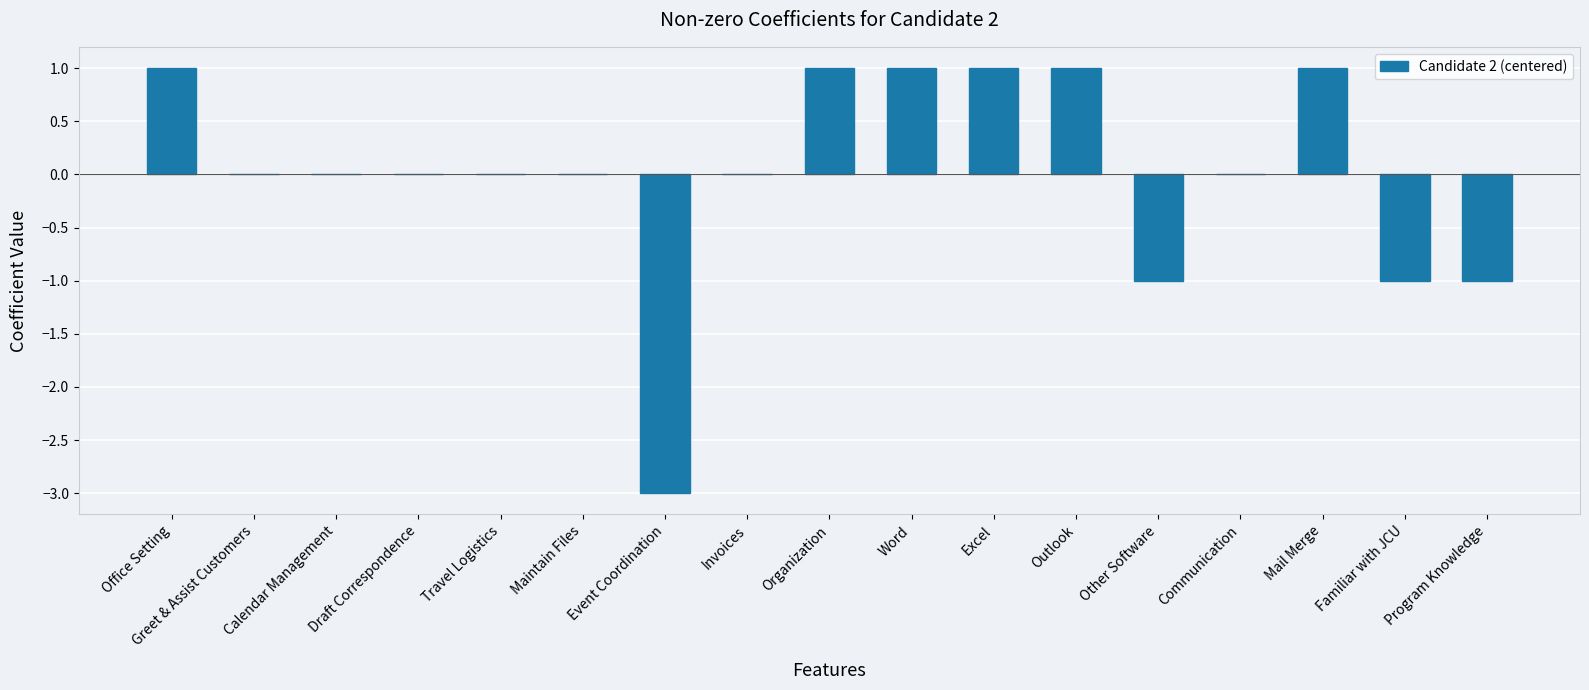

Reading left to right, list all the values displayed in this chart.

Office Setting=1	Greet & Assist Customers=0	Calendar Management=0	Draft Correspondence=0	Travel Logistics=0	Maintain Files=0	Event Coordination=-3	Invoices=0	Organization=1	Word=1	Excel=1	Outlook=1	Other Software=-1	Communication=0	Mail Merge=1	Familiar with JCU=-1	Program Knowledge=-1